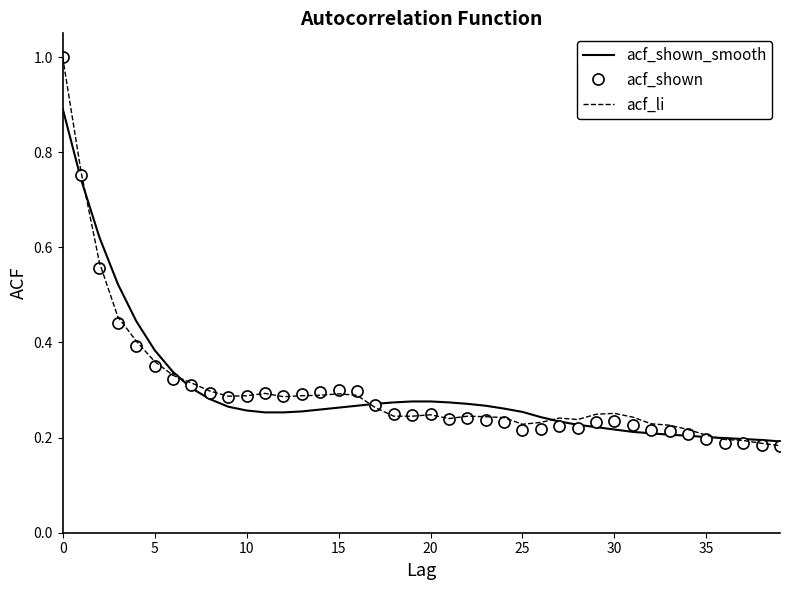

Which series ends up on top after the final intersection of acf_shown_smooth and acf_li?

acf_shown_smooth